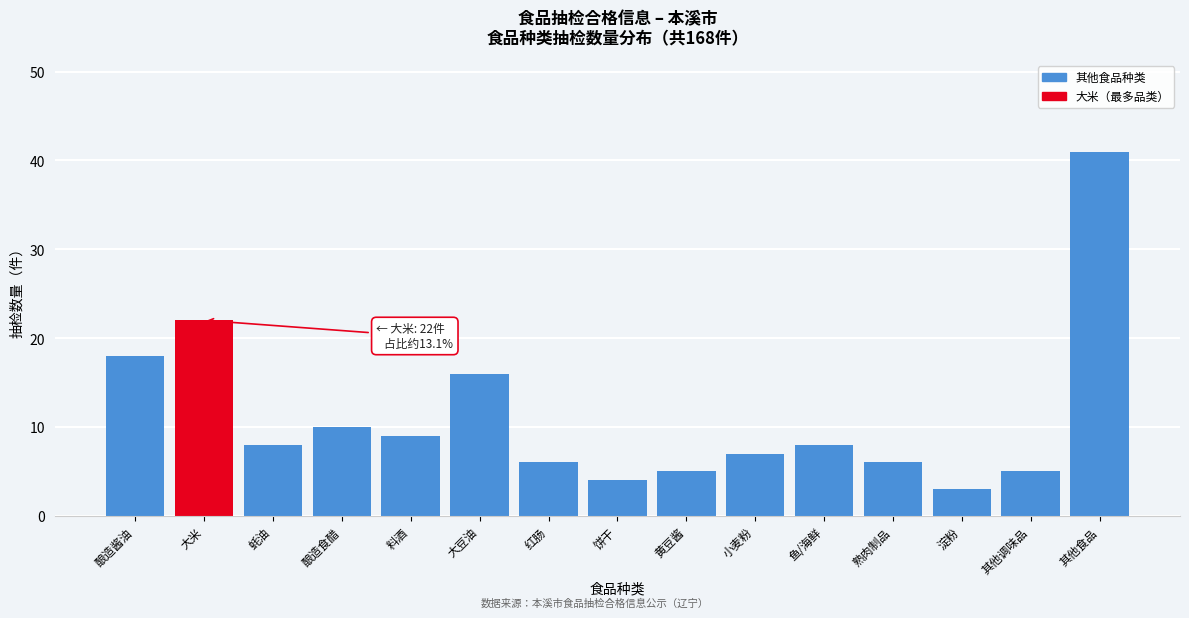

Reading left to right, extract all data points from this chart.

酿造酱油=18	大米=22	蚝油=8	酿造食醋=10	料酒=9	大豆油=16	红肠=6	饼干=4	黄豆酱=5	小麦粉=7	鱼/海鲜=8	熟肉制品=6	淀粉=3	其他调味品=5	其他食品=41